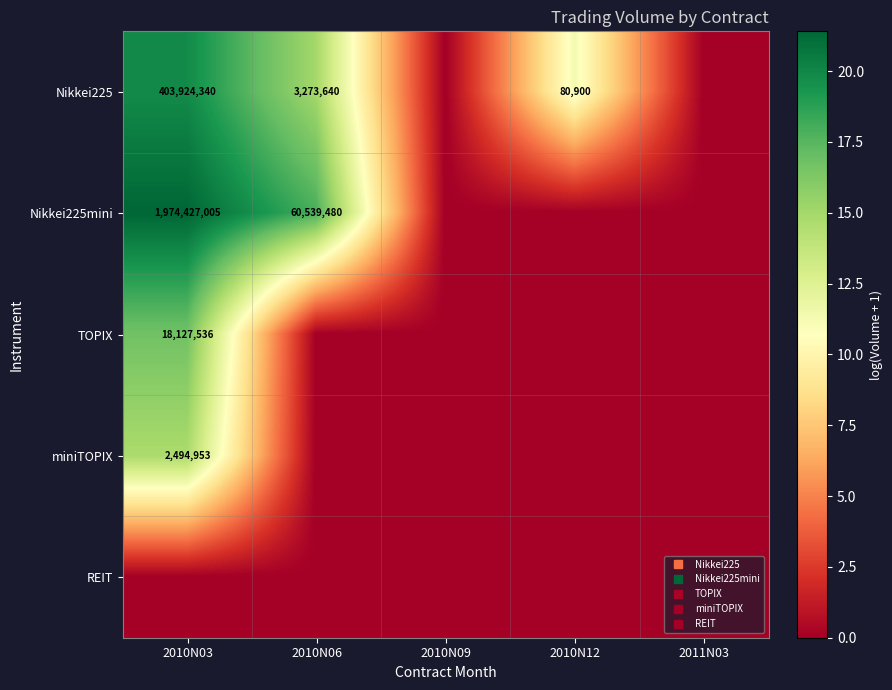

List the series in order of their peak value, lowest first.

REIT, miniTOPIX, TOPIX, Nikkei225, Nikkei225mini